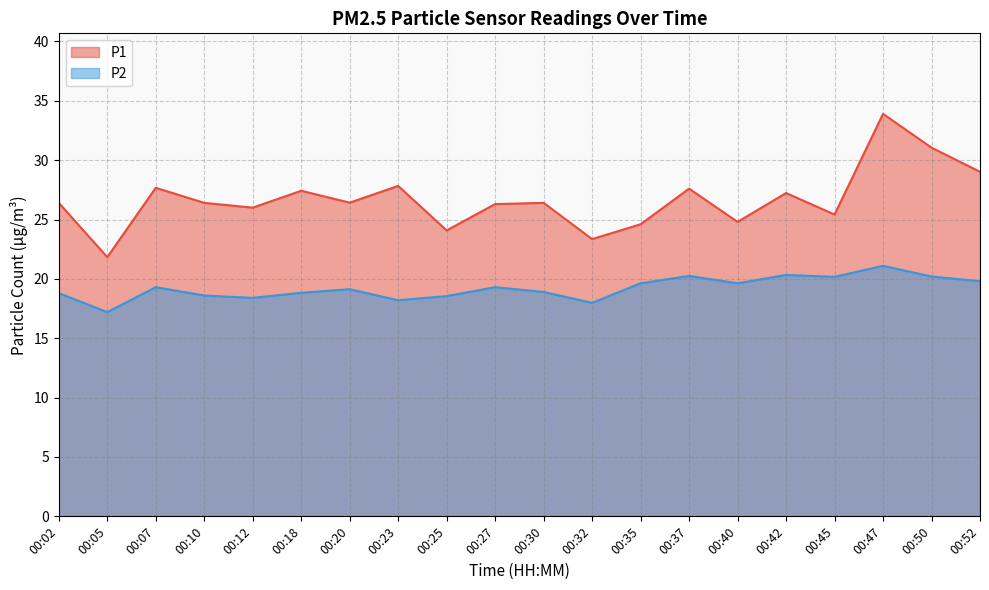

Where is P1 nearest to the value 27?

00:42